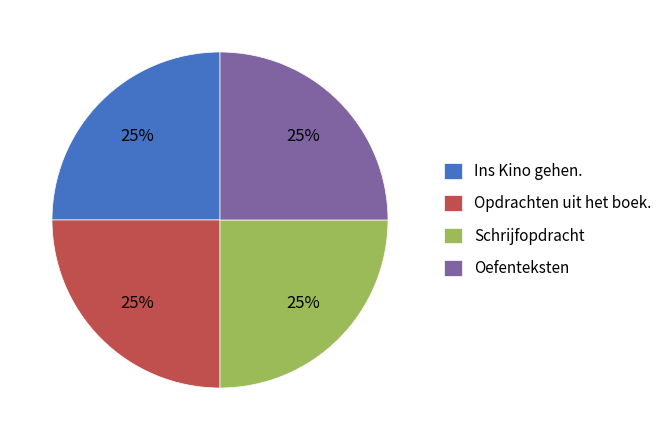

True or false: Schrijfopdracht accounts for 34% of the total.

False